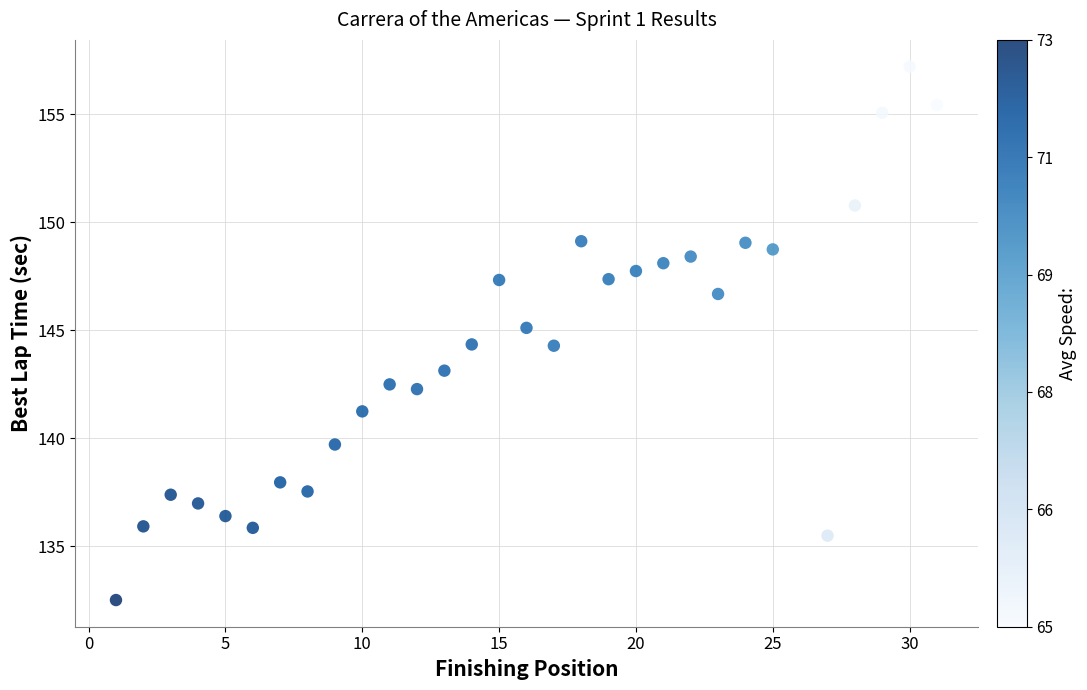

What is the range of X values (max minus min)?

30.0